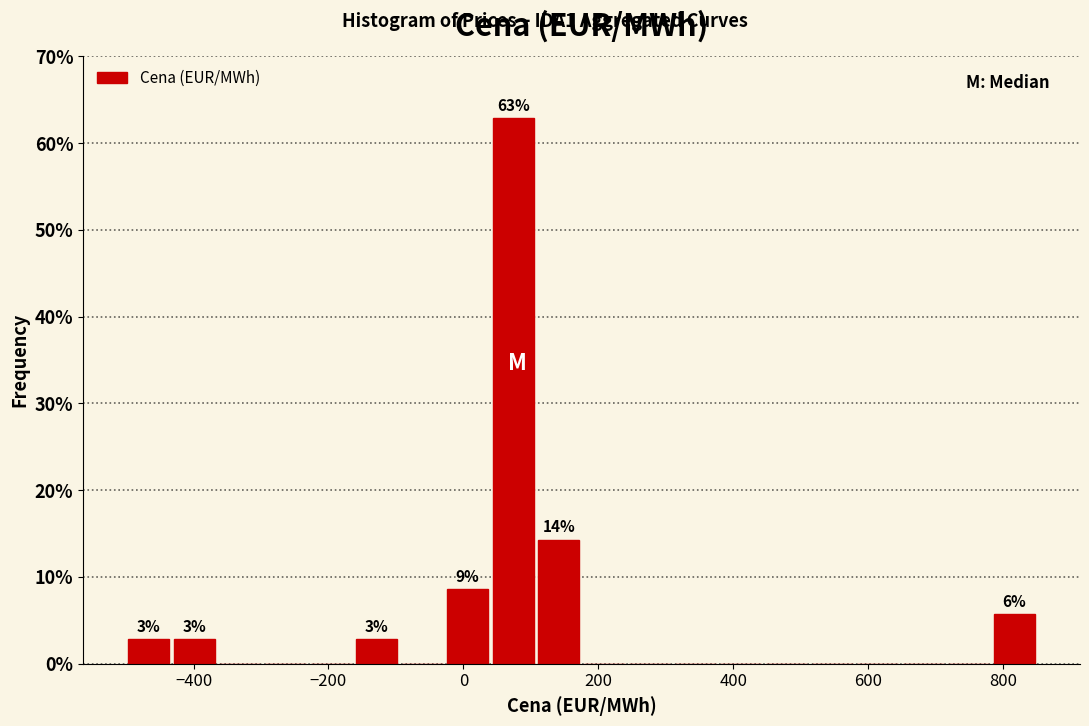

Read against the x-axis, roughly where is the centre of the tallest bar?

80